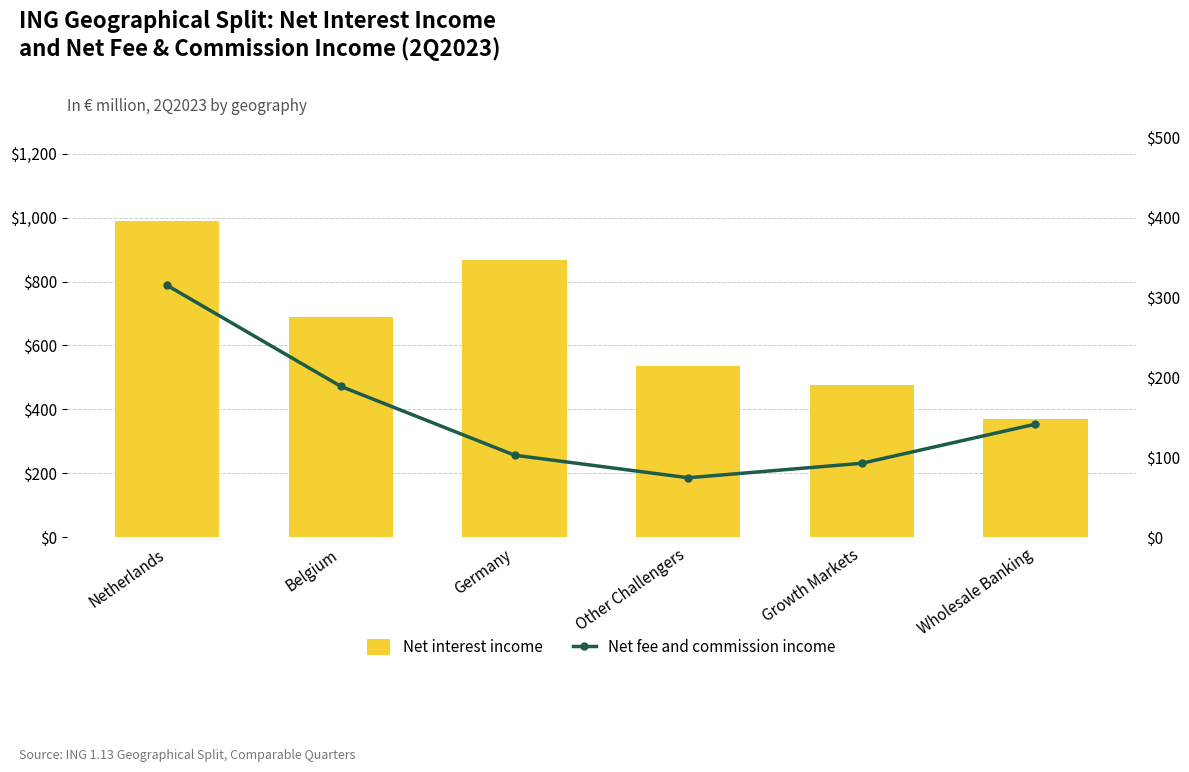

What is the minimum value for Net interest income?

370.1